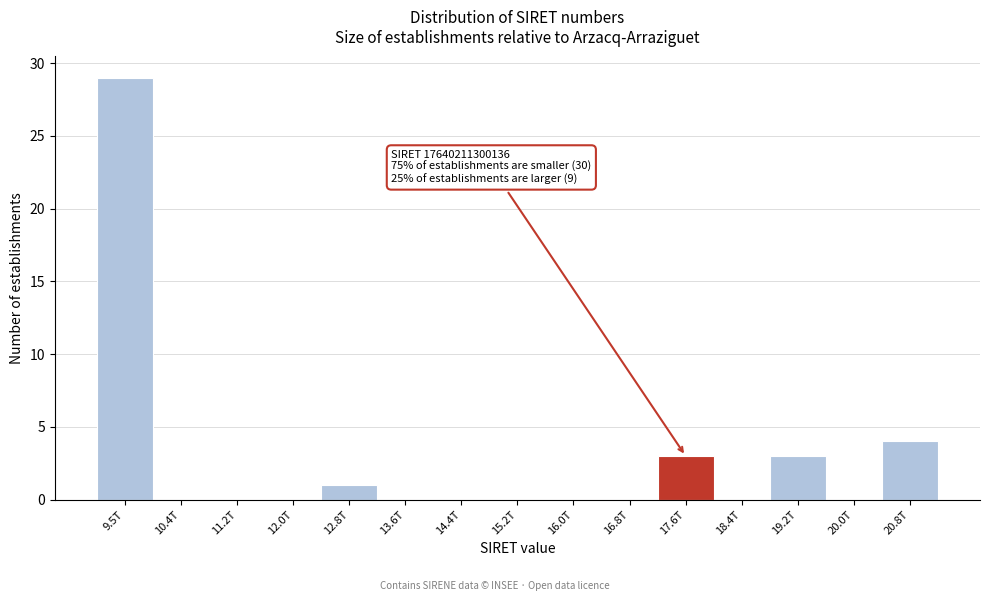

Reading left to right, transcribe all the data shown in this chart.

9.5T=29	10.4T=0	11.2T=0	12.0T=0	12.8T=1	13.6T=0	14.4T=0	15.2T=0	16.0T=0	16.8T=0	17.6T=3	18.4T=0	19.2T=3	20.0T=0	20.8T=4